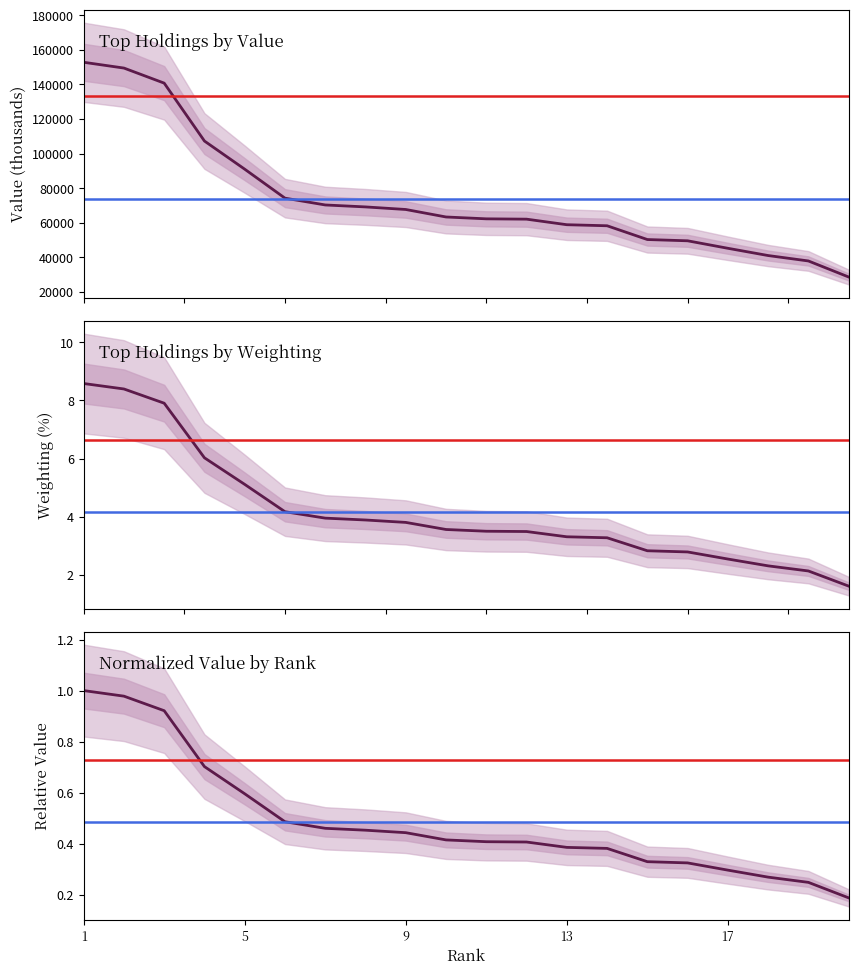

Does the chart display data point markers on the line(s)?

No